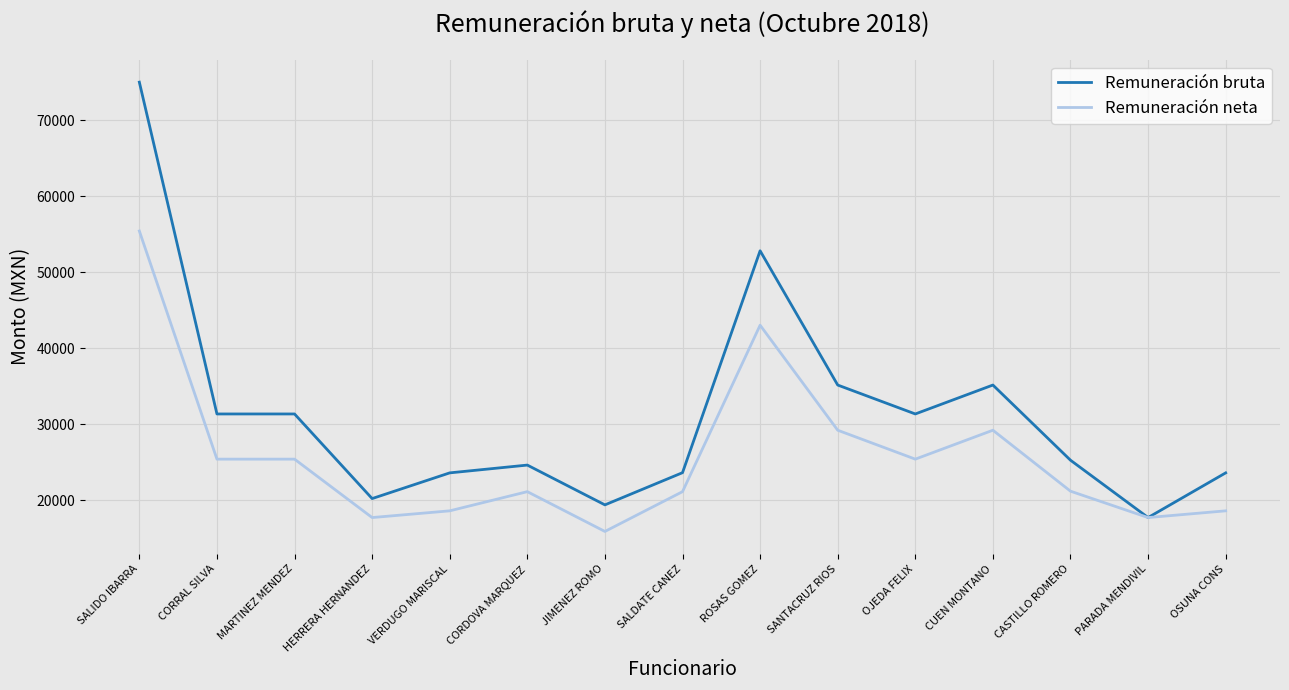

What is the difference between the maximum and minimum values in the Remuneración bruta series?

57337.7